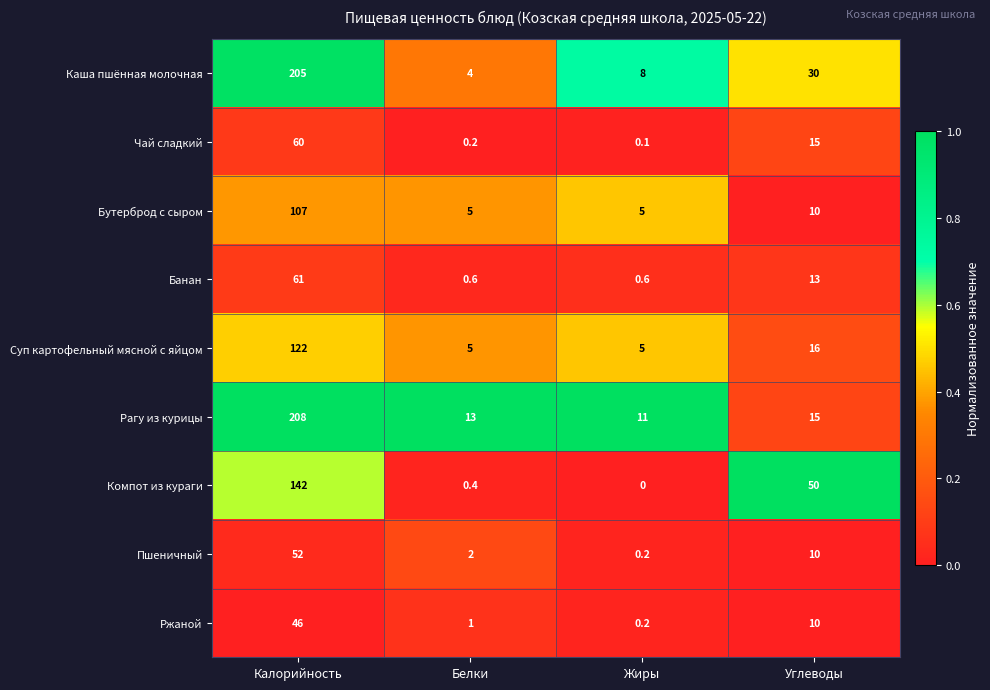

List the labels in order of Каша пшённая молочная value, smallest first.

Белки, Жиры, Углеводы, Калорийность